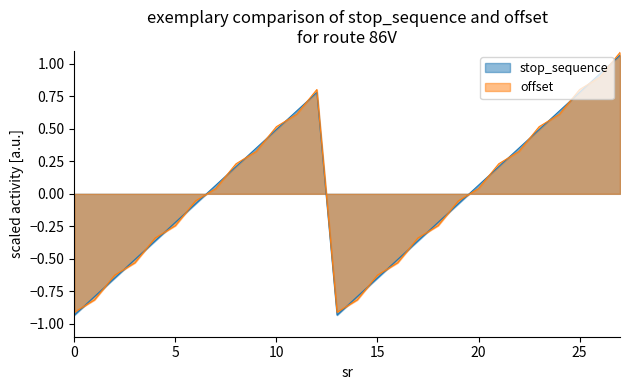

Reading right to left, what are all the values shown in this chart?

stop_sequence: 1.1	0.9	0.8	0.6	0.5	0.4	0.2	0.1	-0.1	-0.2	-0.4	-0.5	-0.6	-0.8	-0.9	0.8	0.6	0.5	0.4	0.2	0.1	-0.1	-0.2	-0.4	-0.5	-0.6	-0.8	-0.9
offset: 1.1	0.9	0.8	0.6	0.5	0.3	0.2	0.0	-0.1	-0.2	-0.3	-0.5	-0.6	-0.8	-0.9	0.8	0.6	0.5	0.3	0.2	0.0	-0.1	-0.2	-0.3	-0.5	-0.6	-0.8	-0.9